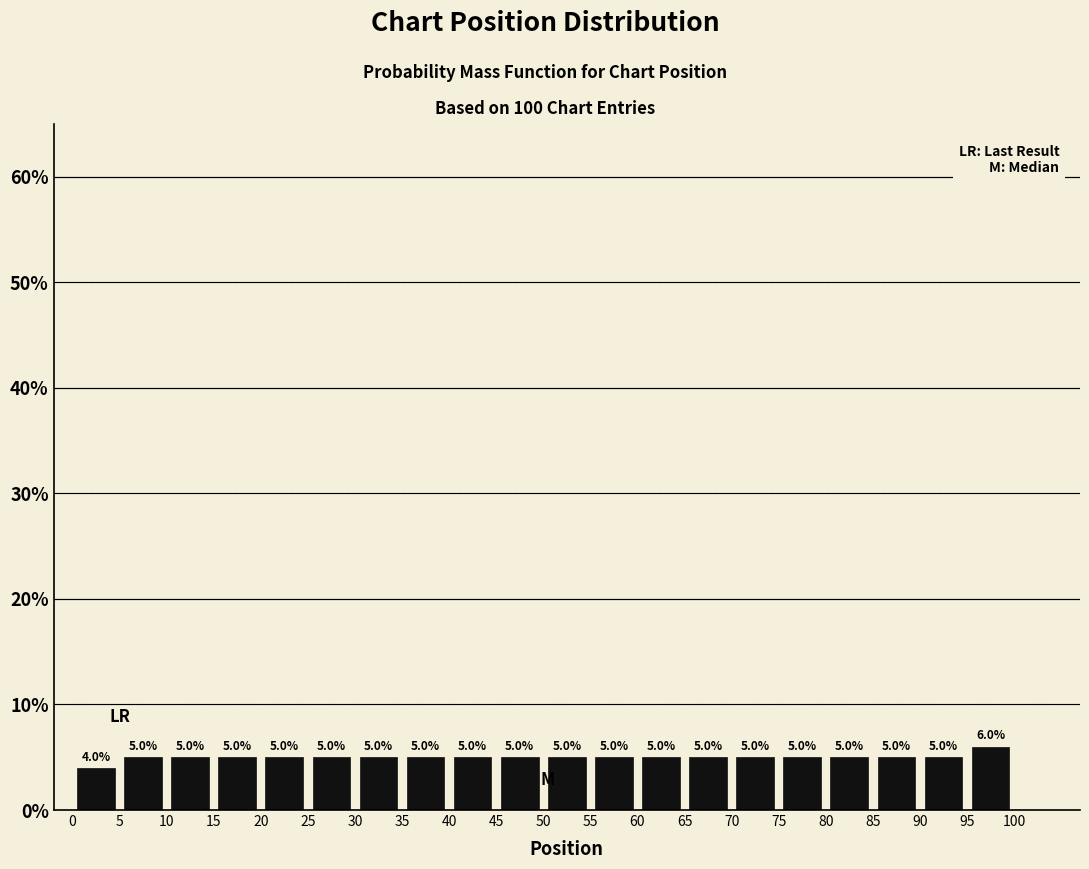

Reading left to right, transcribe this chart: for each bar, give the range it covers on the x-axis and its height.

0 to 5: 4.0
5 to 10: 5.0
10 to 15: 5.0
15 to 20: 5.0
20 to 25: 5.0
25 to 30: 5.0
30 to 35: 5.0
35 to 40: 5.0
40 to 45: 5.0
45 to 50: 5.0
50 to 55: 5.0
55 to 60: 5.0
60 to 65: 5.0
65 to 70: 5.0
70 to 75: 5.0
75 to 80: 5.0
80 to 85: 5.0
85 to 90: 5.0
90 to 95: 5.0
95 to 100: 6.0